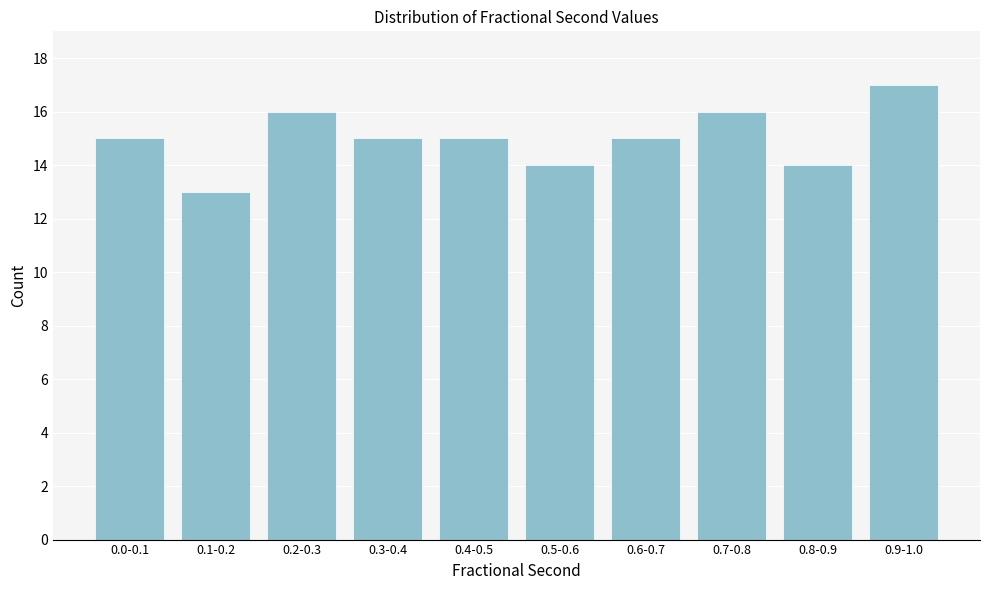

Reading left to right, list all the values displayed in this chart.

15	13	16	15	15	14	15	16	14	17